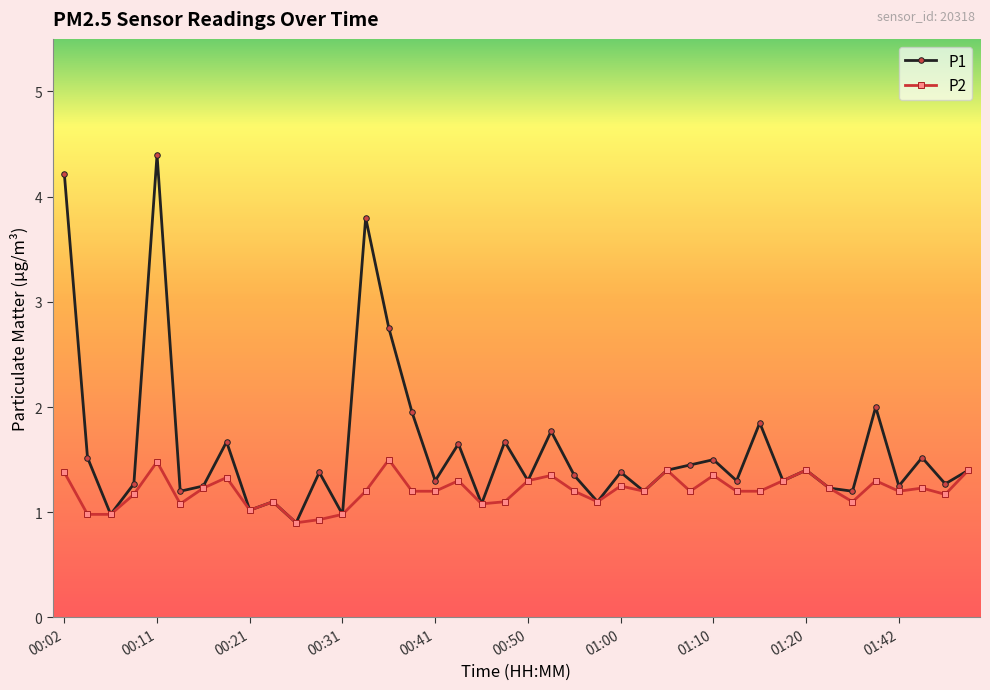

Rank the series by their maximum value, from highest to lowest.

P1, P2